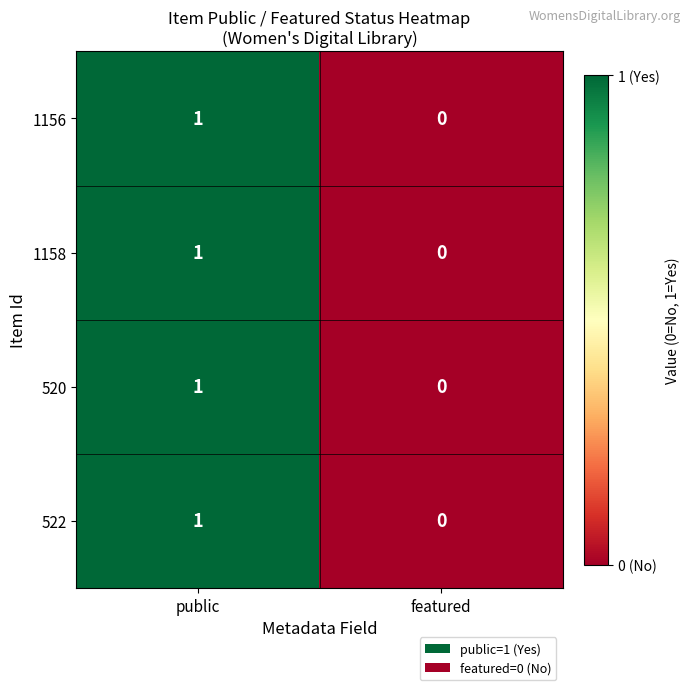

Rank the categories by 520 value from highest to lowest.

public, featured